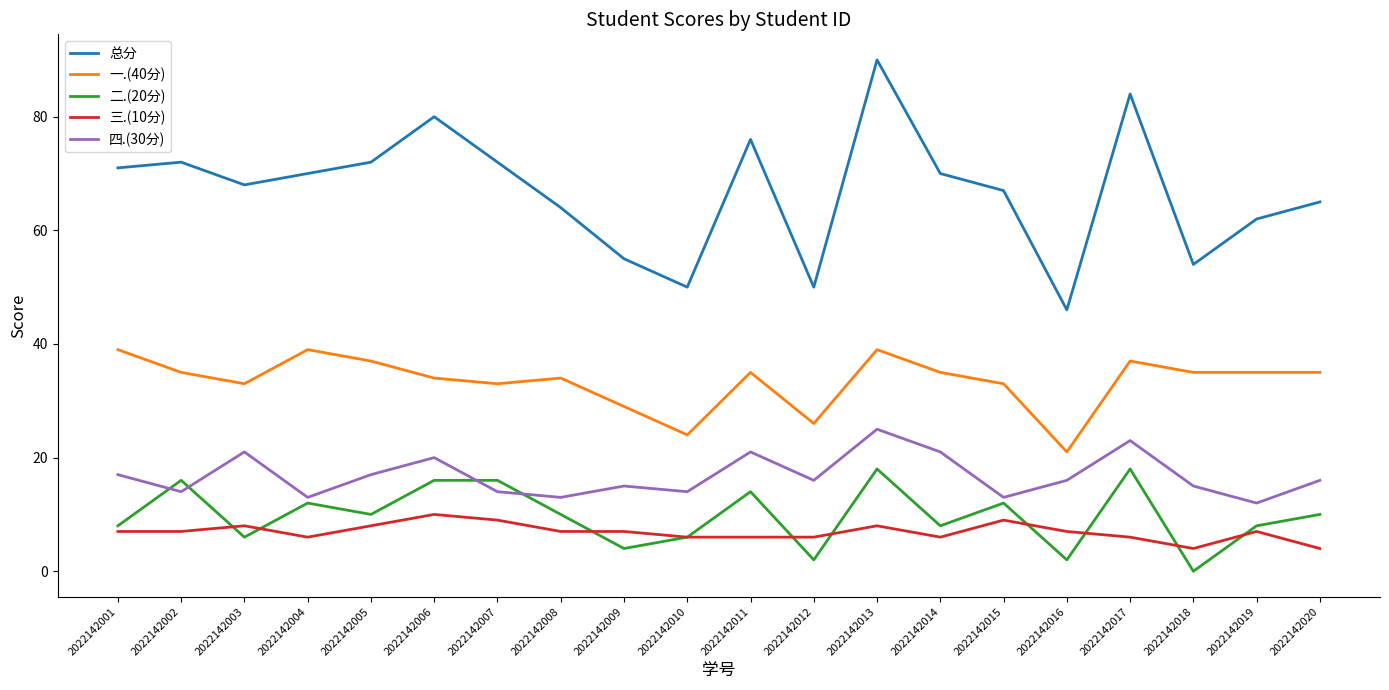

Which series has the largest range (max minus min)?

总分